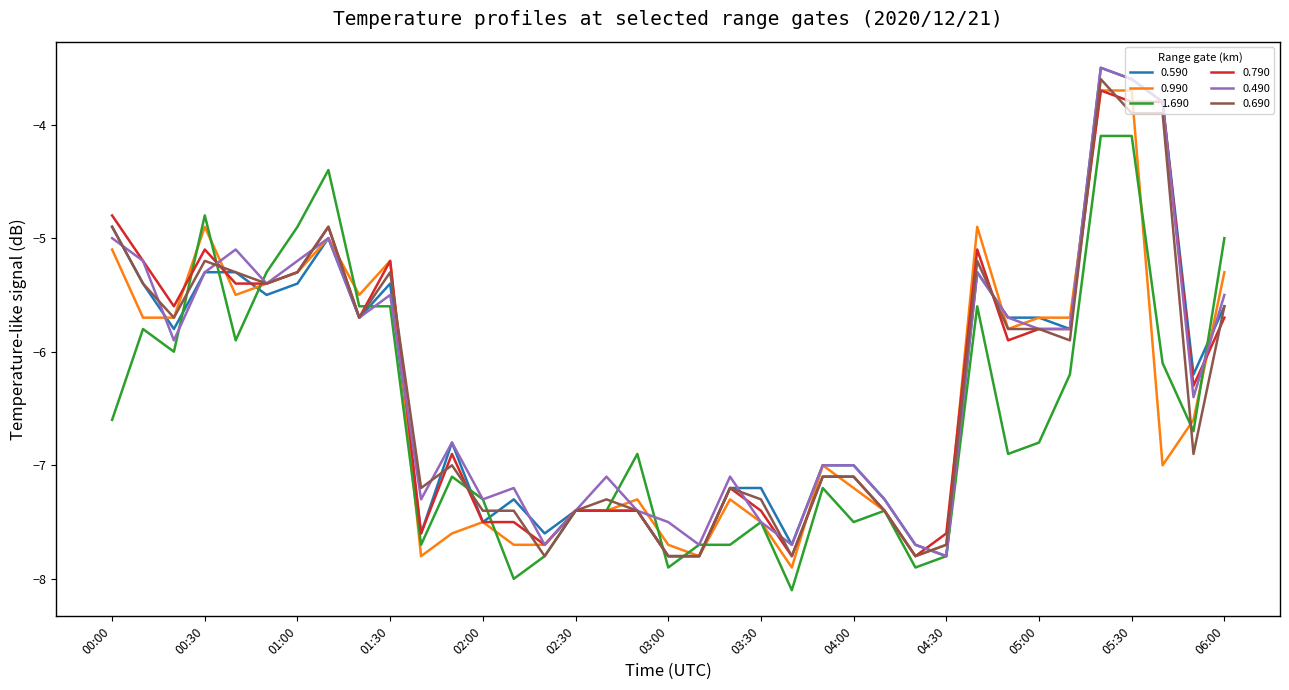

What is the smallest value displayed?

-8.1